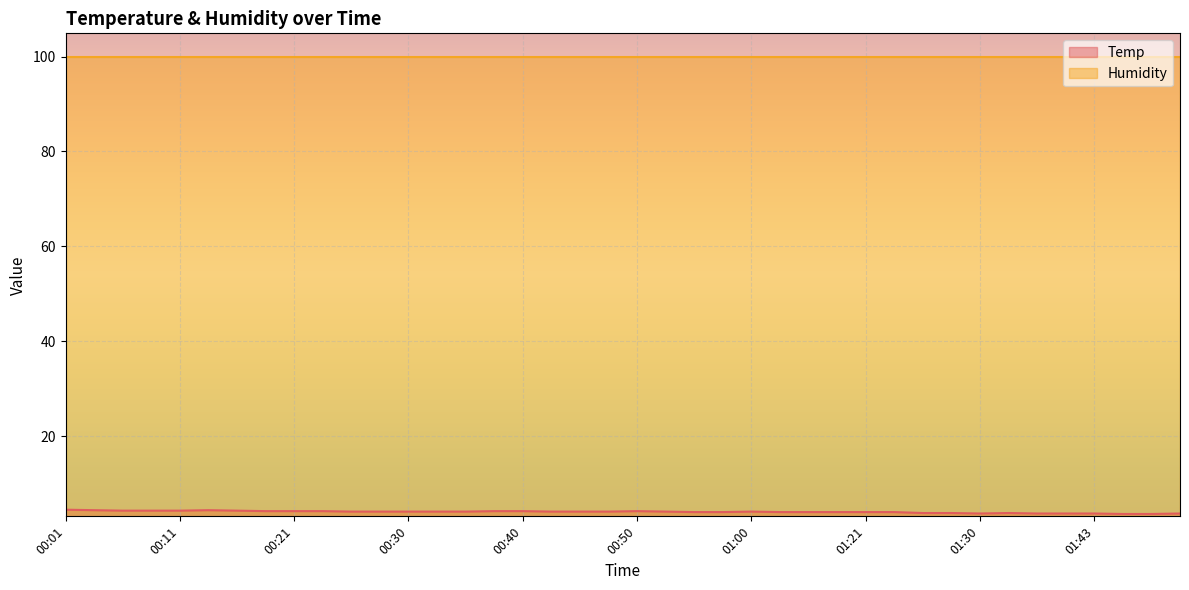

Where is the first local minimum?

01:30